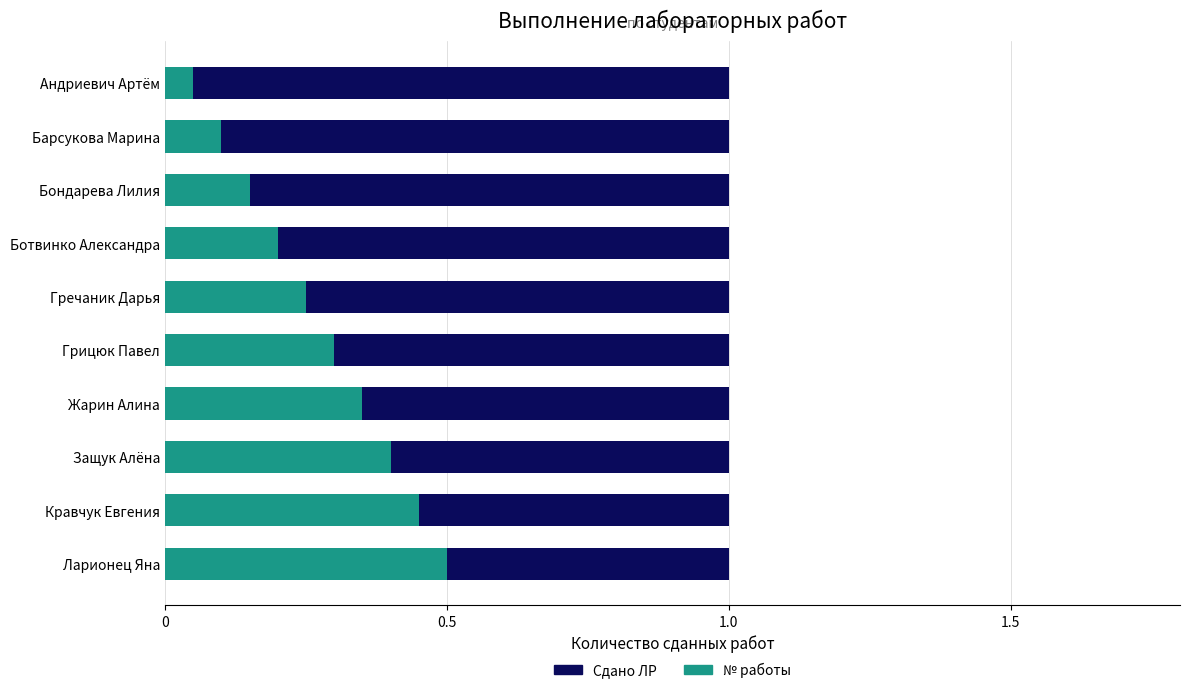

The value of Сдано ЛР at 0 is 0.4. True or false?

False